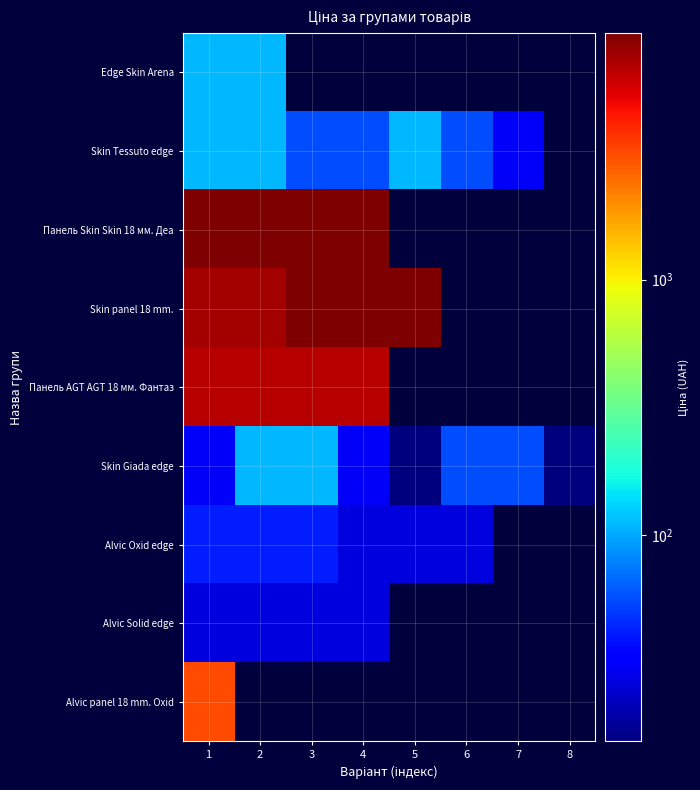

Is the value of Skin Tessuto edge at 6 greater than the value of Skin panel 18 mm. at 3?

No